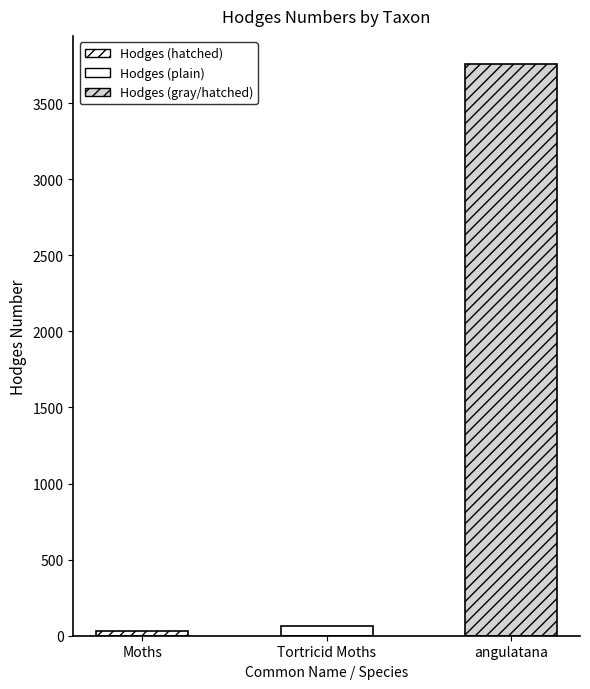

At which label is the value closest to 1891?

Tortricid Moths